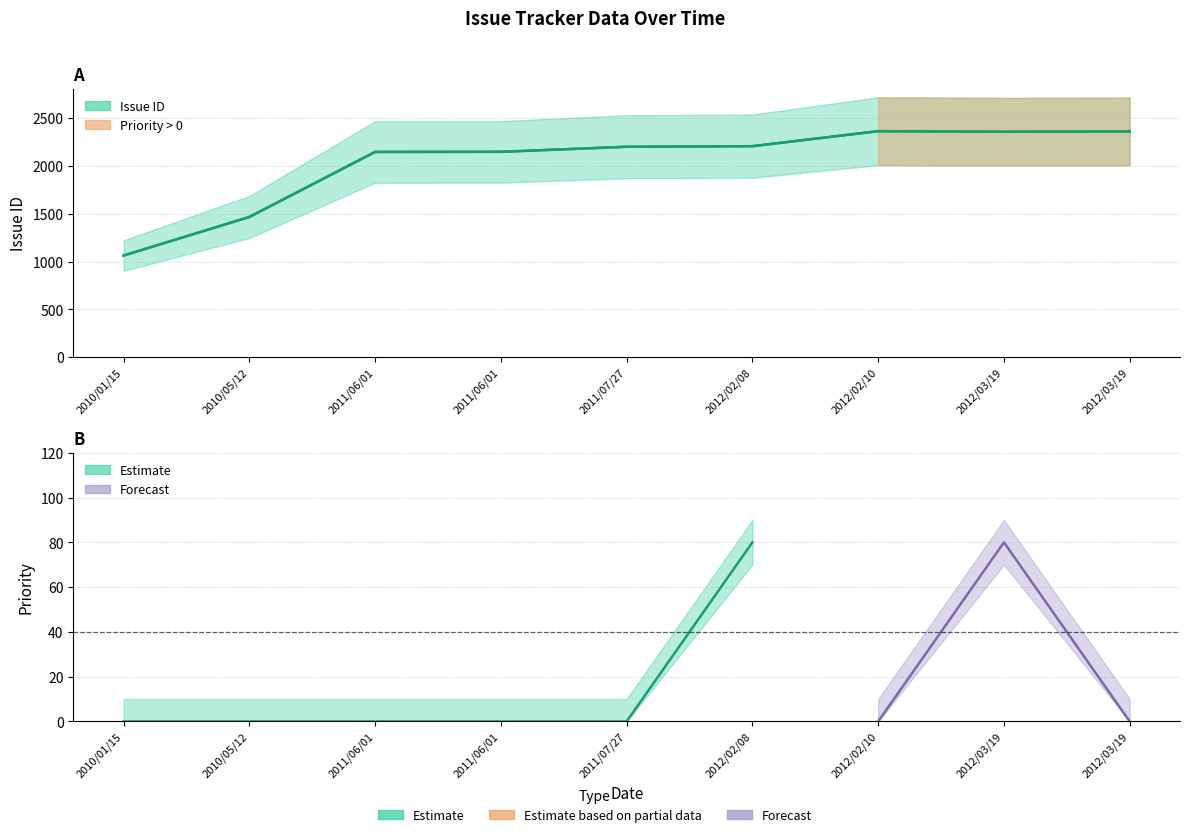

Reading left to right, transcribe all the data shown in this chart.

1063	1466	2146	2147	2200	2206	2363	2357	2360